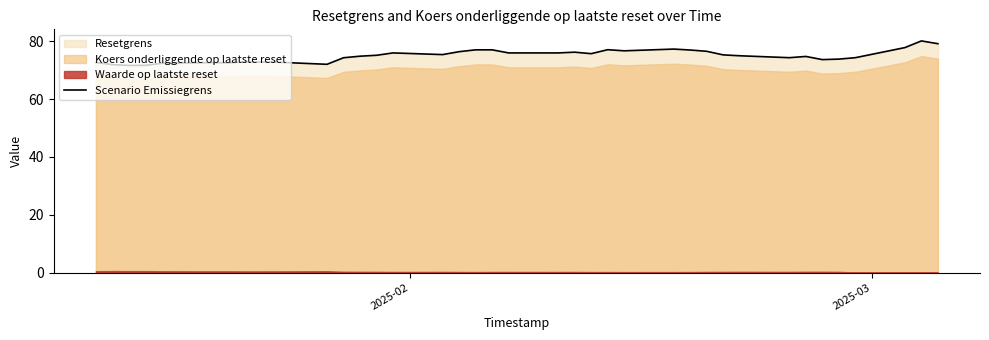

What is the highest value of the Scenario Emissiegrens series?

80.1